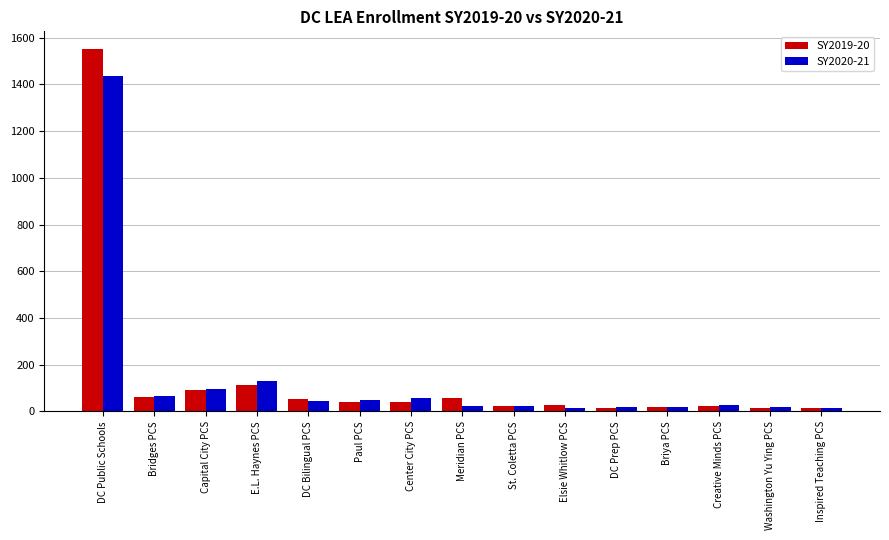

Which series has the largest range (max minus min)?

SY2019-20